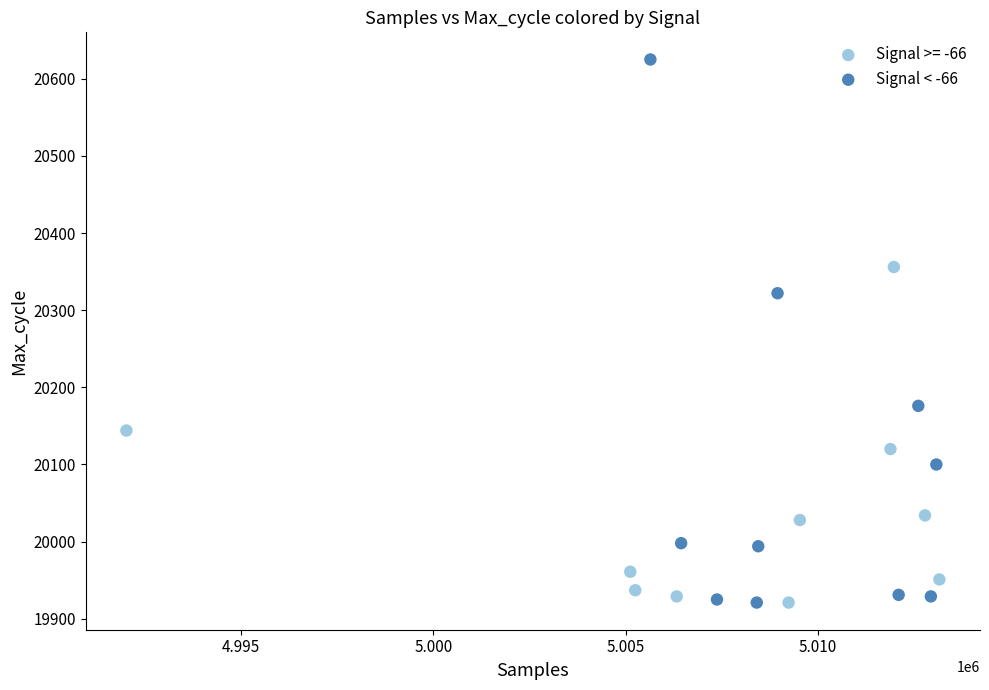

Which series contains the highest Y value?

Signal < -66